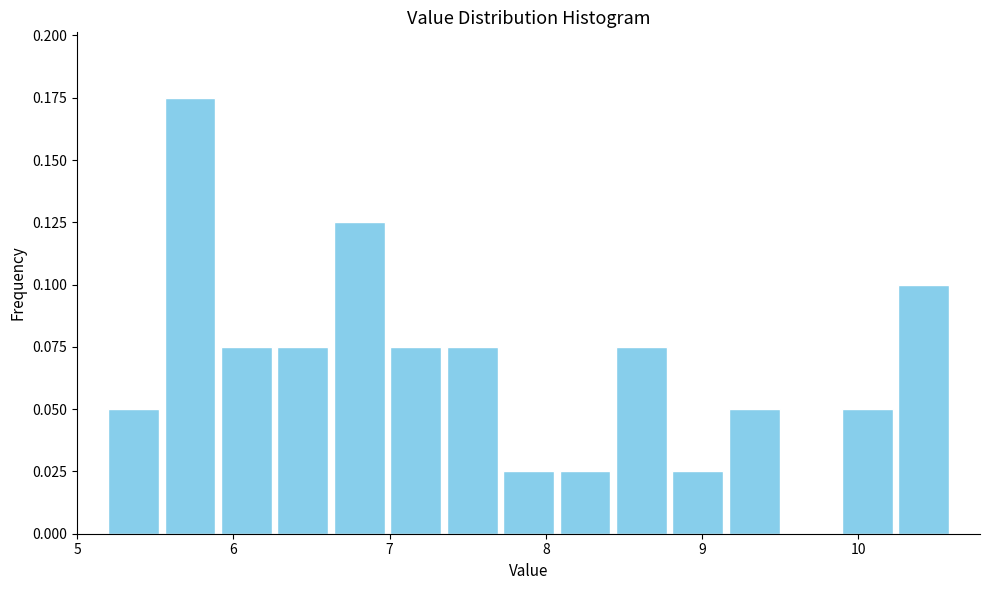

Read against the x-axis, roughly where is the centre of the tallest bar?

5.7